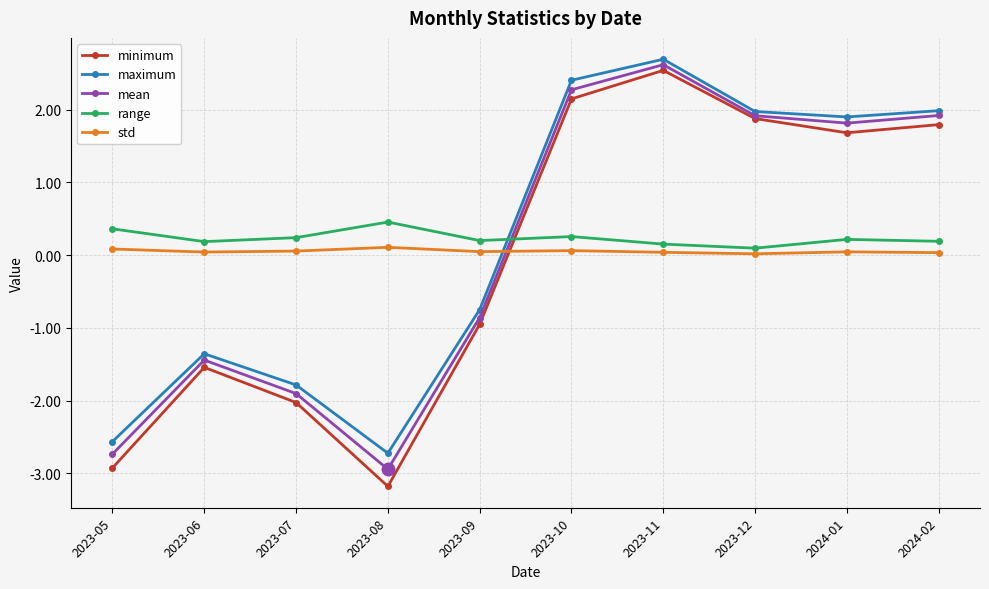

How many interior local peaks does the mean series have?

2